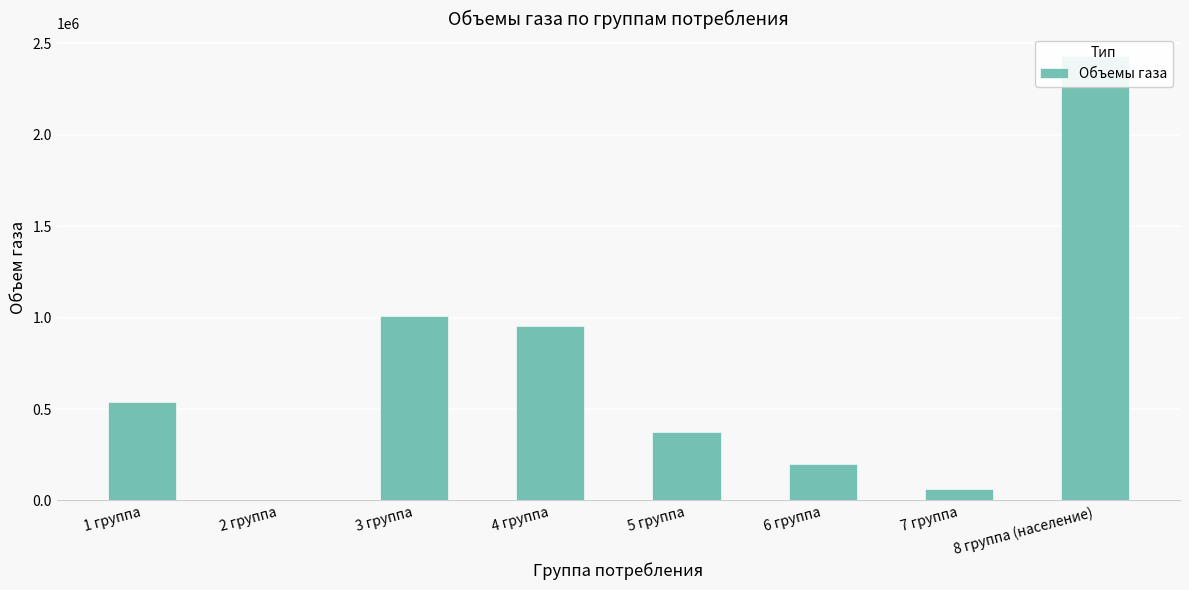

What is the change in value from 4 группа to 6 группа?

-754069.0